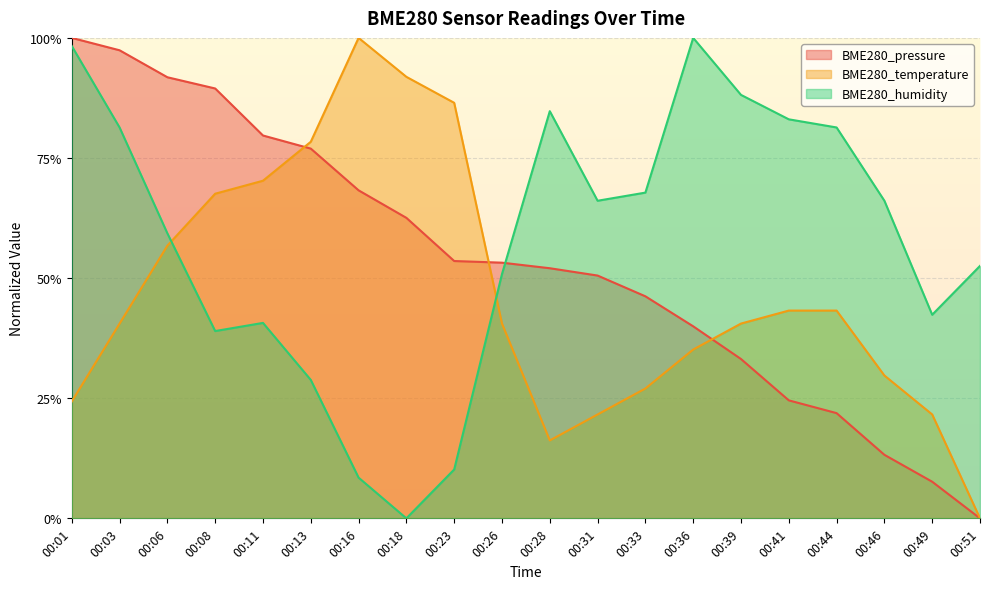

Does the chart display data point markers on the line(s)?

No